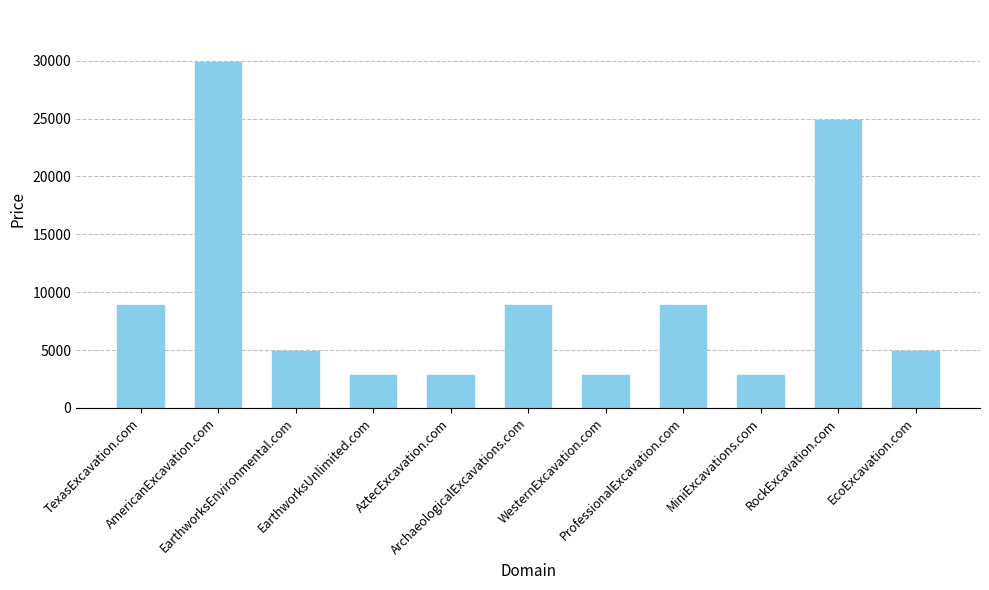

The chart shows a value of 8888 at ArchaeologicalExcavations.com. True or false?

True